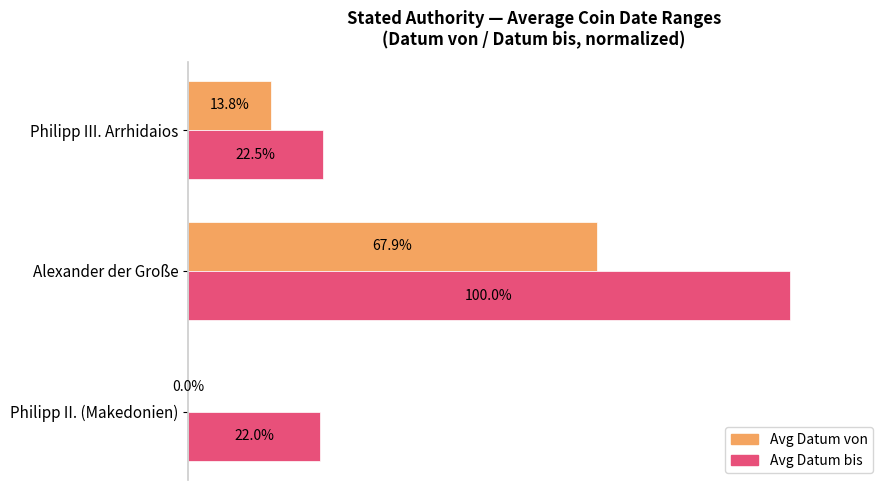

At which label is Avg Datum von closest to 33?

Philipp III. Arrhidaios